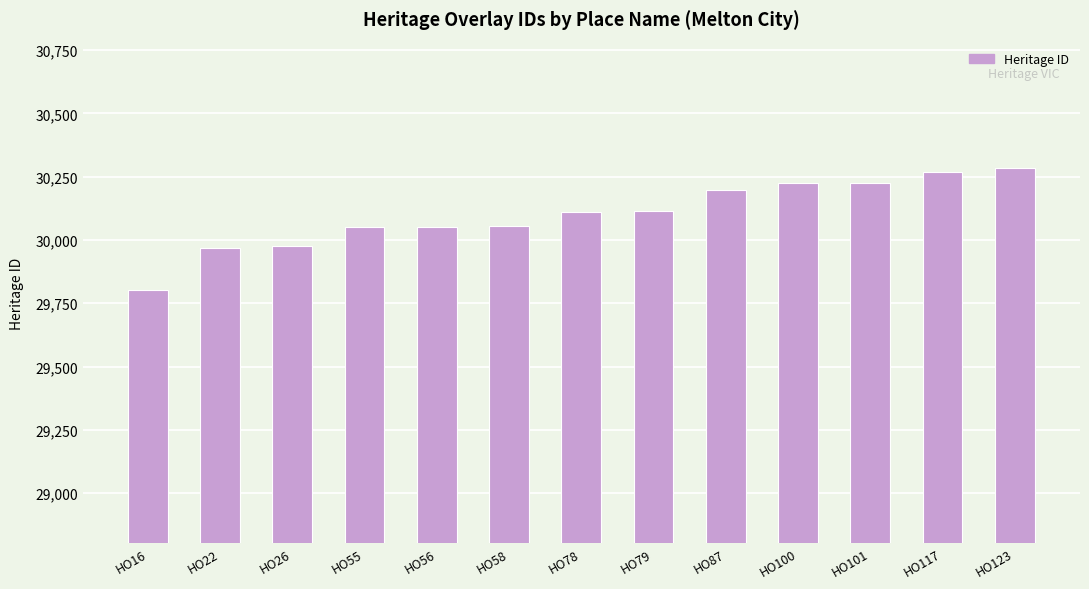

What is the difference between the maximum and minimum values?

482